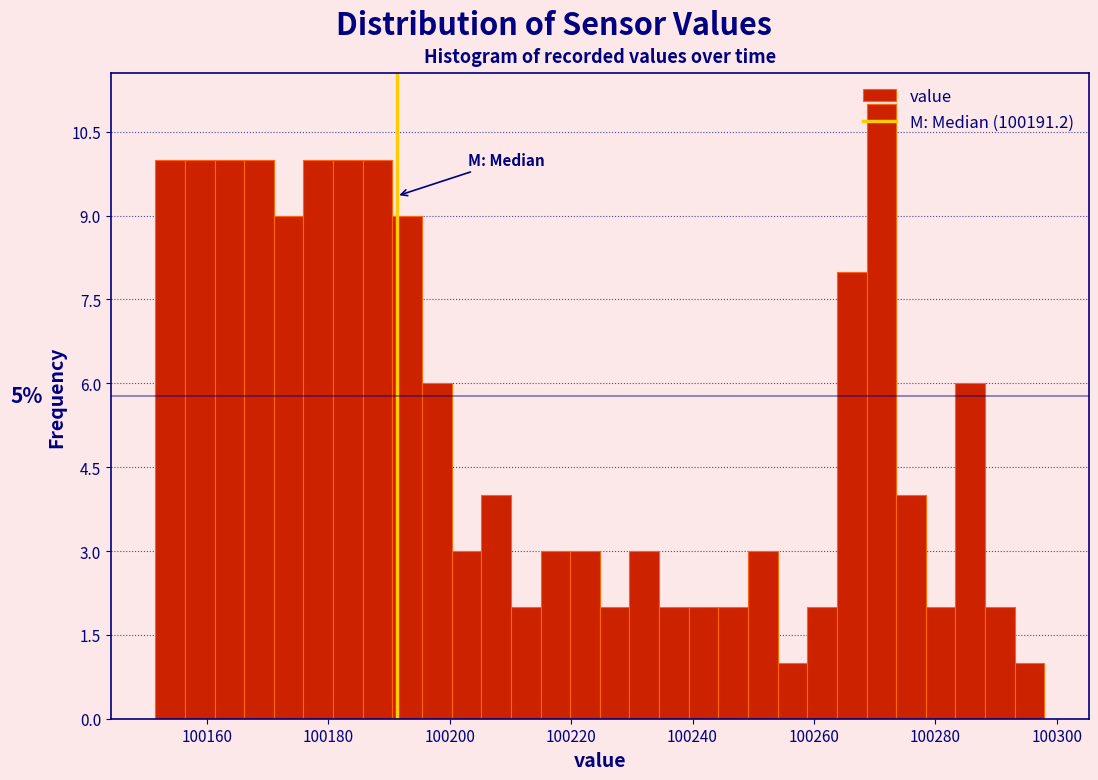

Read against the x-axis, roughly where is the centre of the tallest bar?

100272